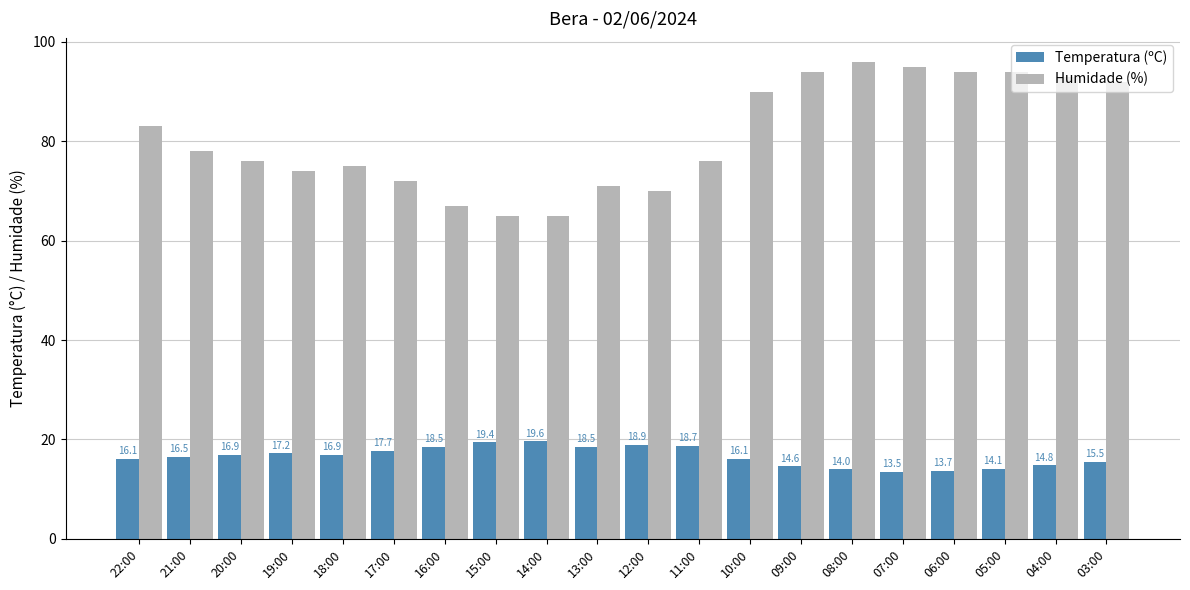

Is it true that Humidade (%) equals 38.8 at 21:00?

False